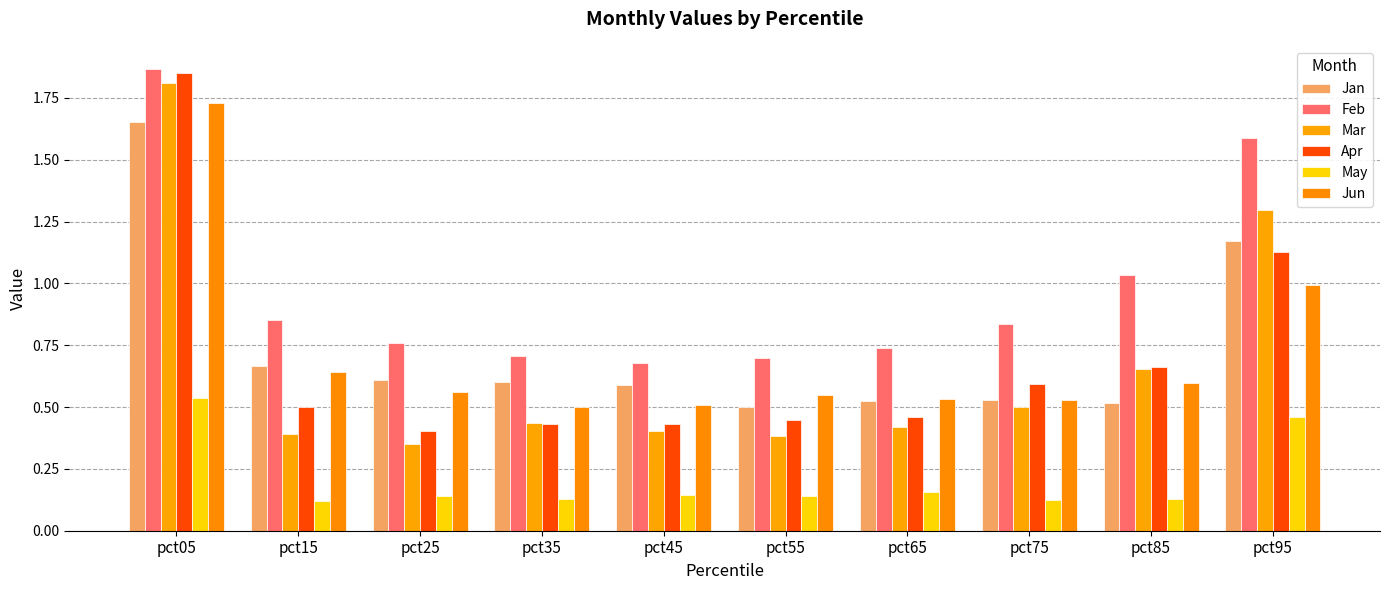

At which category does the chart reach its peak across all series?

pct05